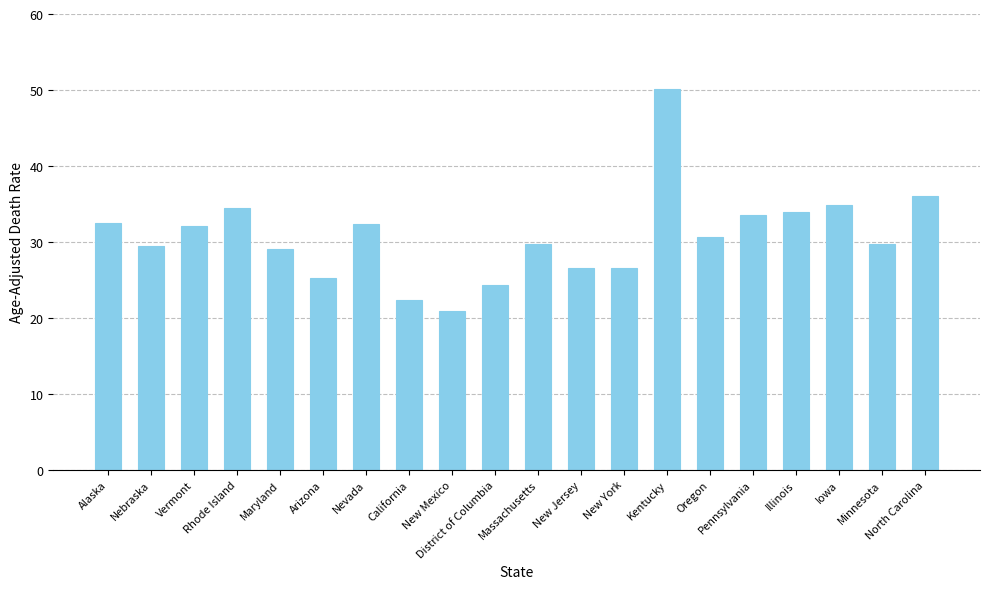

At which label does the data first exceed 30?

Alaska